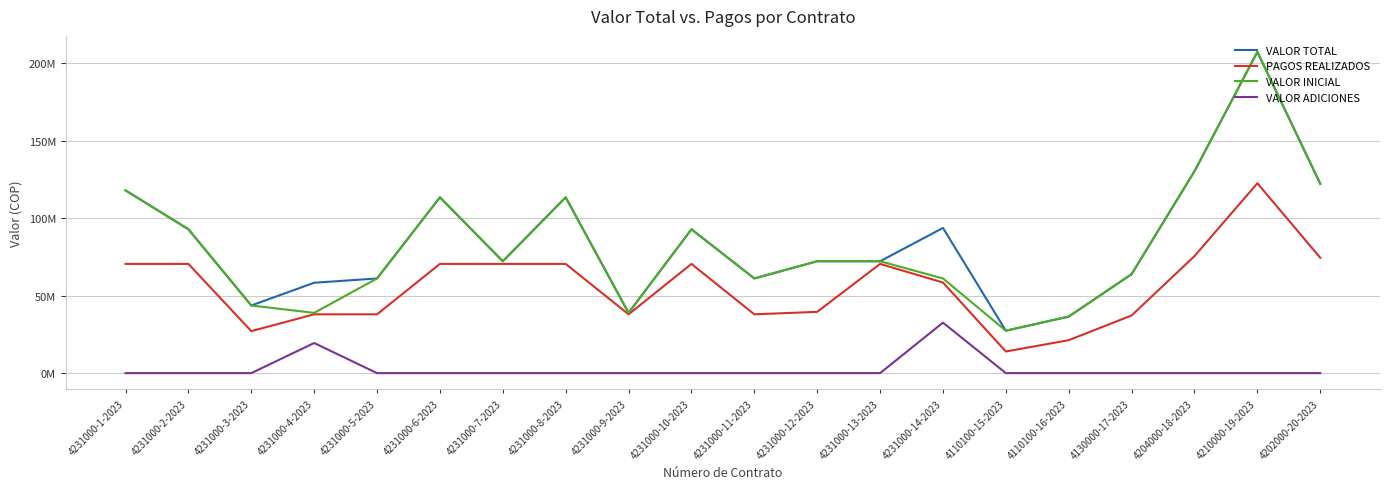

What position from the left is 4231000-14-2023?

14